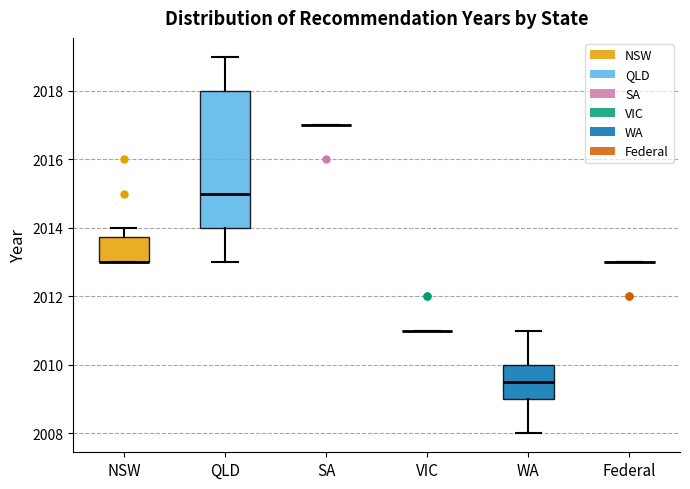

Which box is the tallest, from its lower edge to its upper edge?

QLD